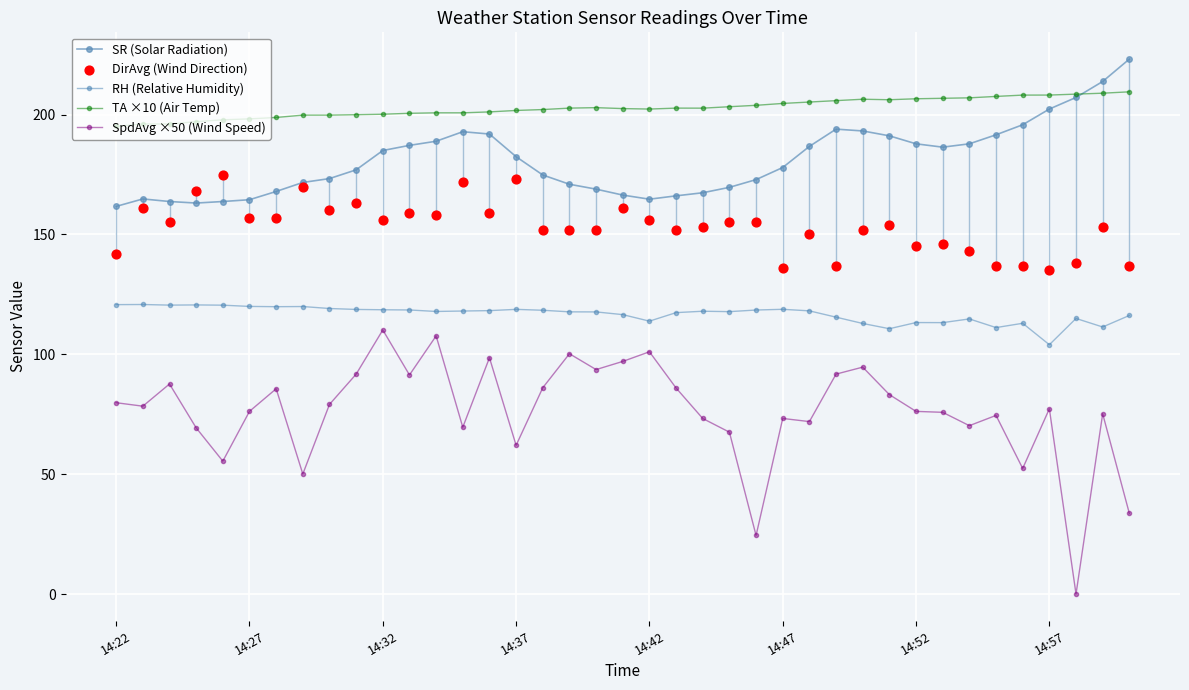

Which series has the largest total across all categories?

TA ×10 (Air Temp)